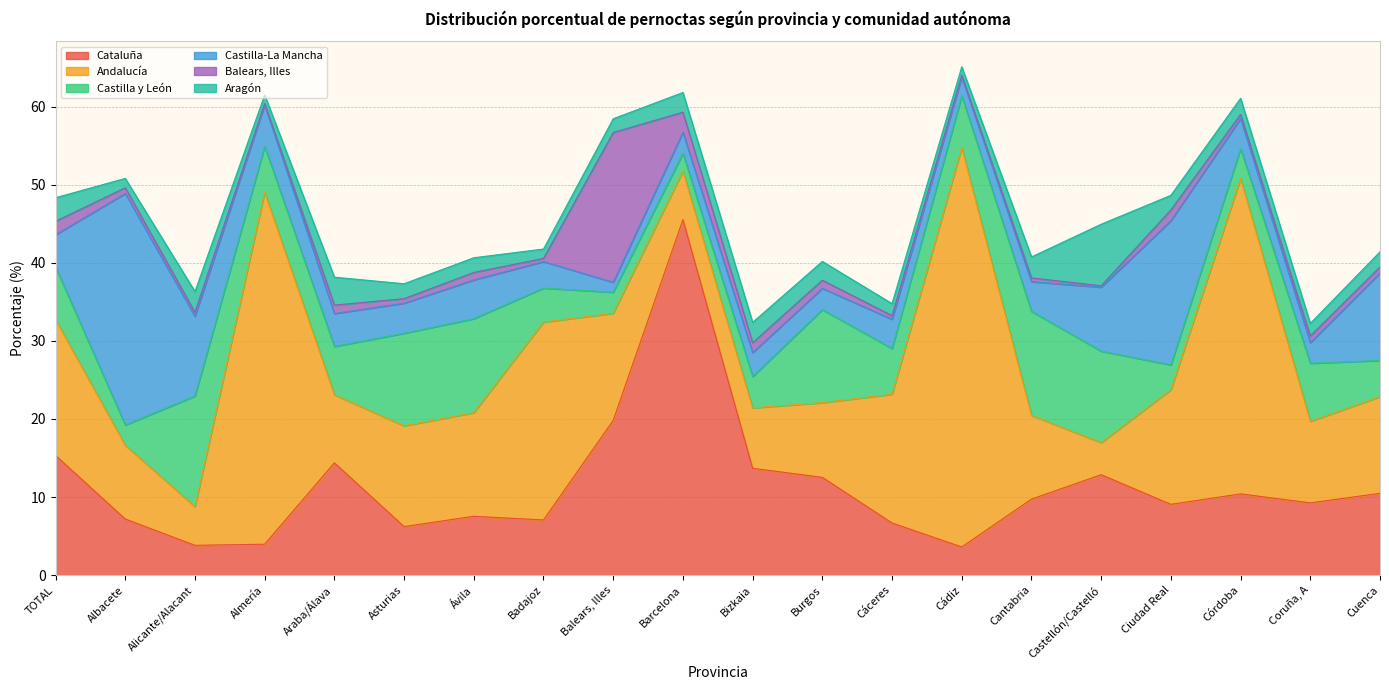

Where do Castilla-La Mancha and Castilla y León first cross each other?

TOTAL and Albacete